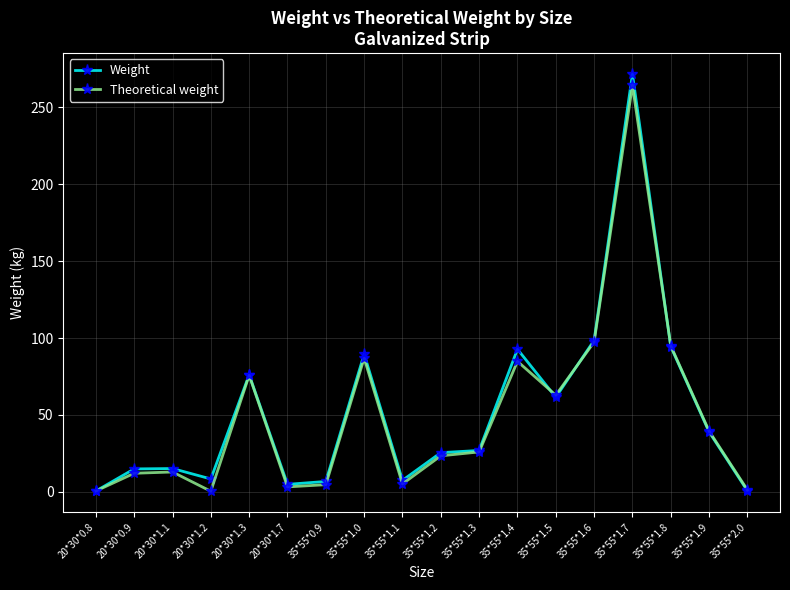

What is the difference between the maximum and minimum values in the Theoretical weight series?

264.1